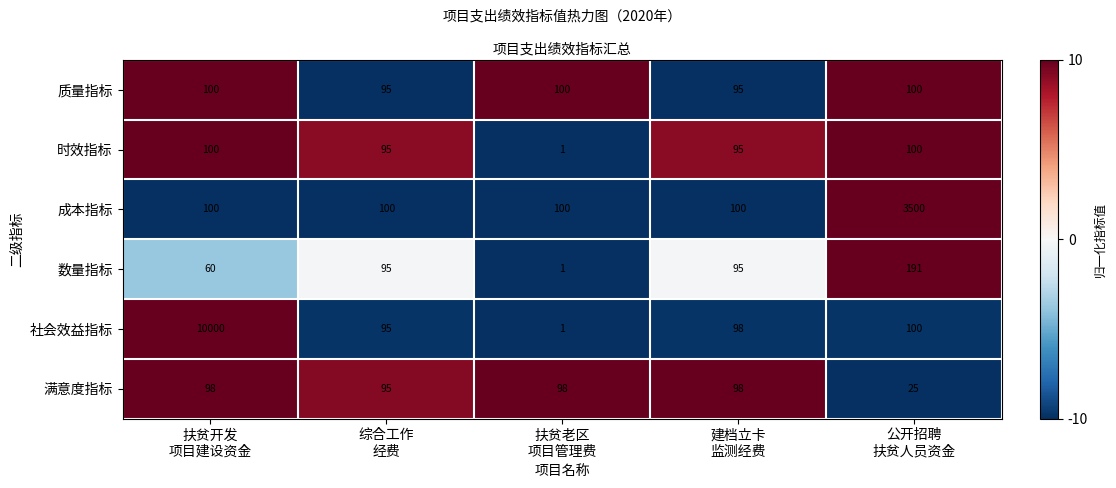

What is the greatest value displayed?

10000